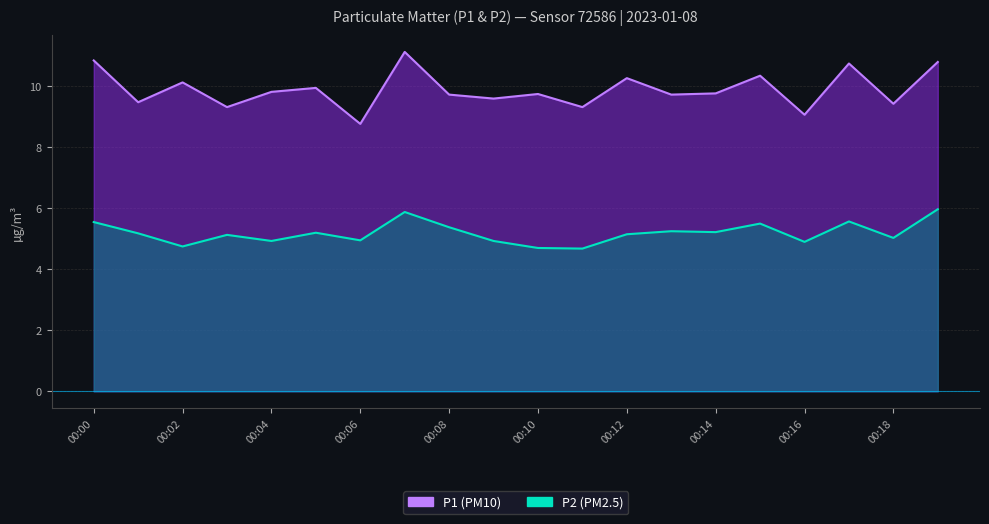

How many lines are shown in the chart?

2